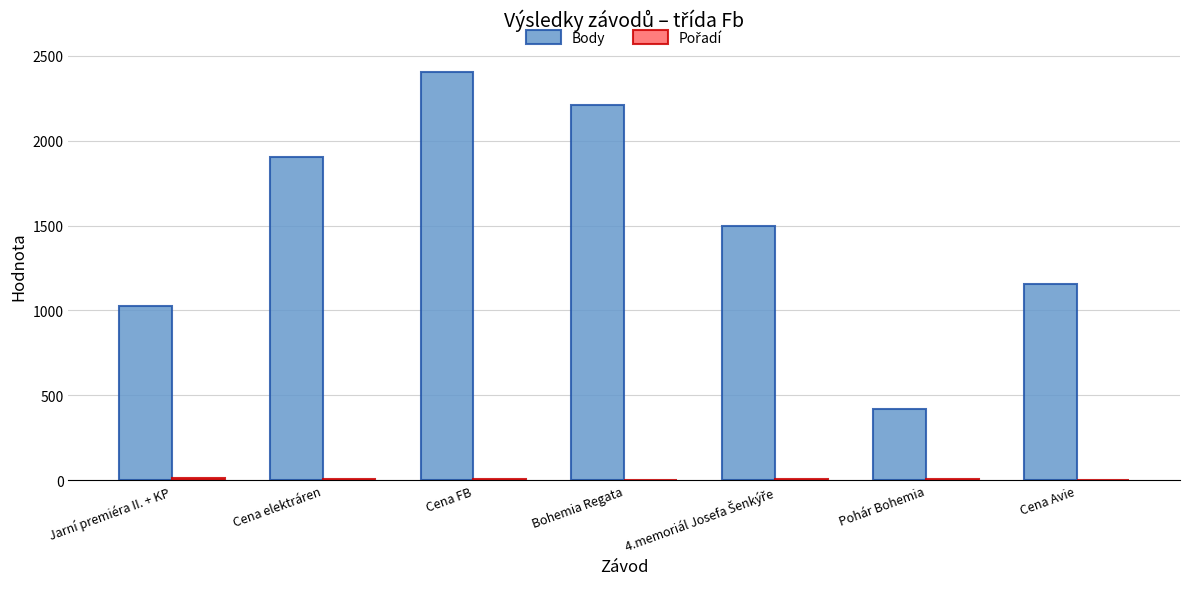

How many series are shown in this chart?

2